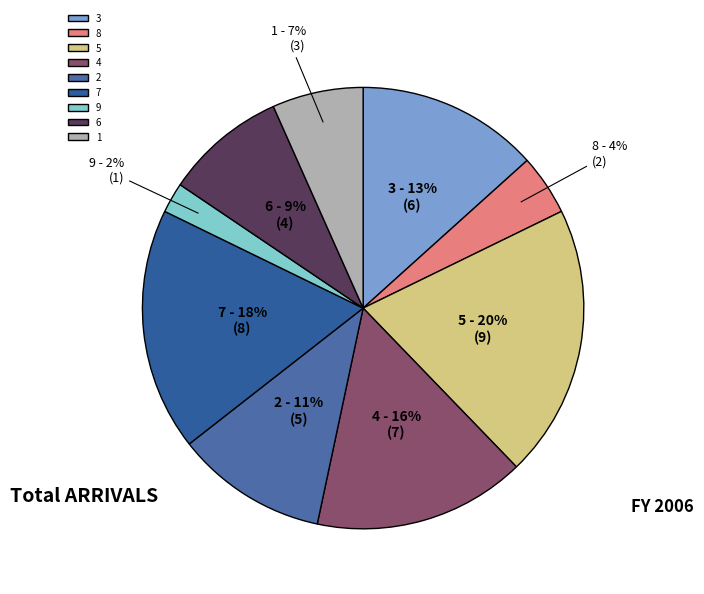

Is there any slice that represents more than half of the pie?

No